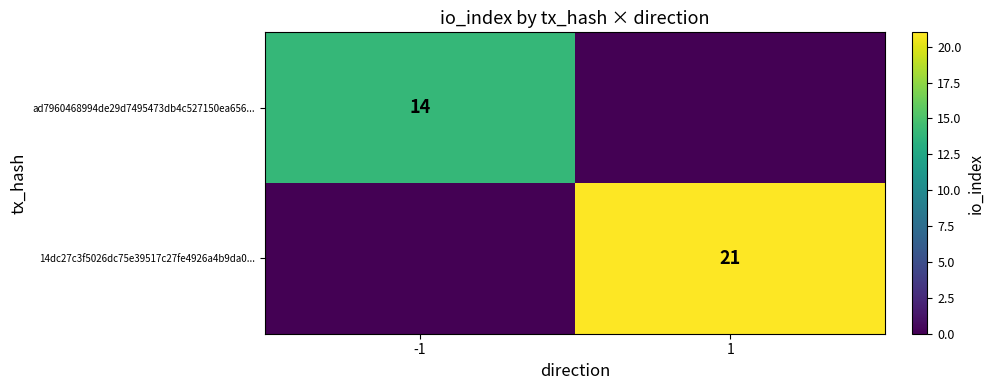

The 14dc27c3f5026dc75e39517c27fe4926a4b9da0... series shows 21 at 1. True or false?

True